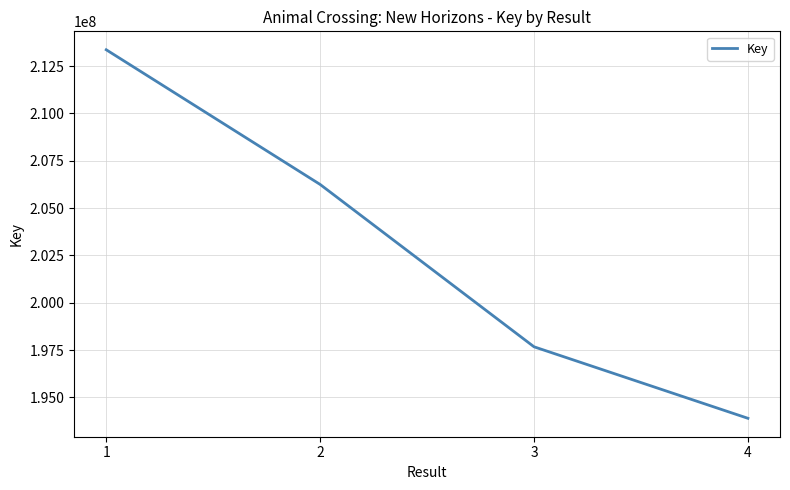

Which has a higher value, 4 or 3?

3